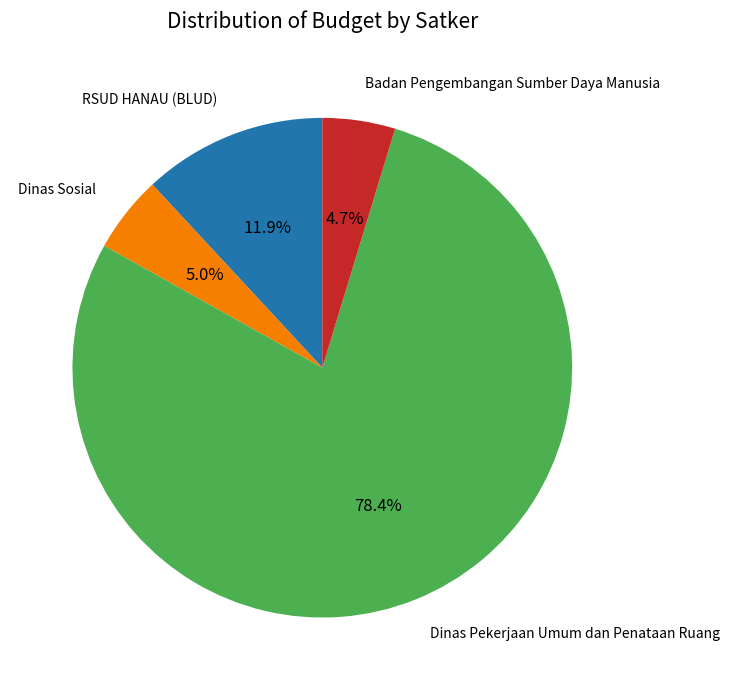

Does any single category account for the majority?

Yes